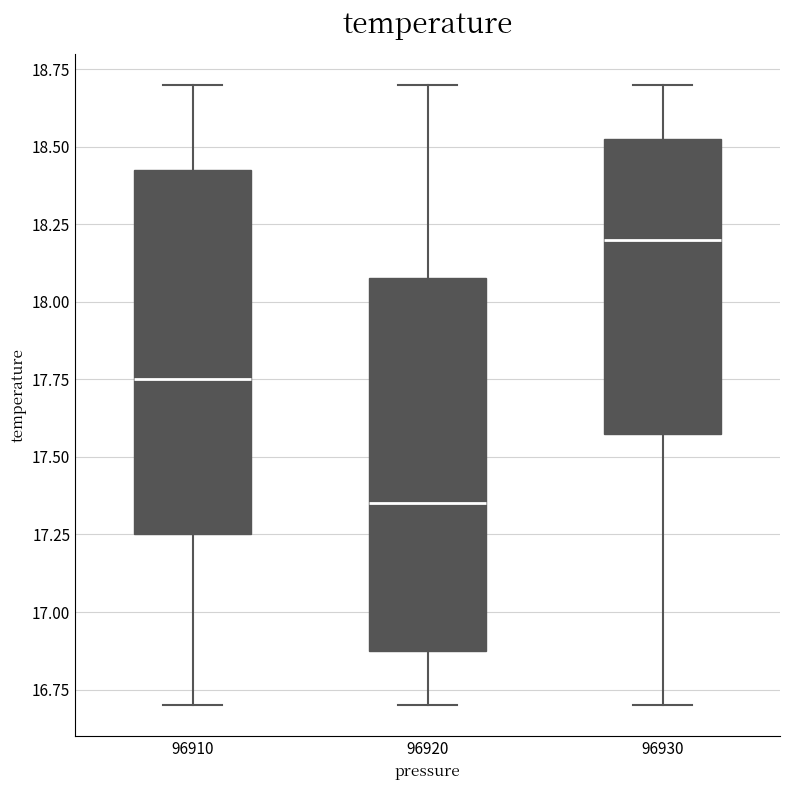

Reading left to right, read every box against the y-axis: the position of its median line, the range the box covers, and the ends of its whiskers. The values are not printed on the chart, so give them approximately, as read against the axis.

96910: median 17.75, box 17.25 to 18.45, whiskers 16.70 to 18.70
96920: median 17.35, box 16.90 to 18.10, whiskers 16.70 to 18.70
96930: median 18.20, box 17.60 to 18.55, whiskers 16.70 to 18.70